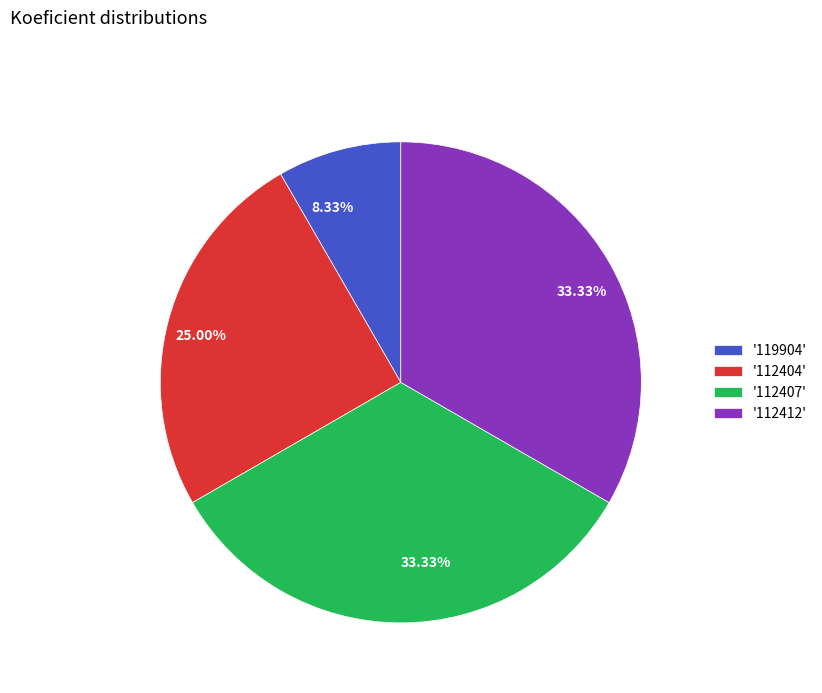

Is there any slice that represents more than half of the pie?

No